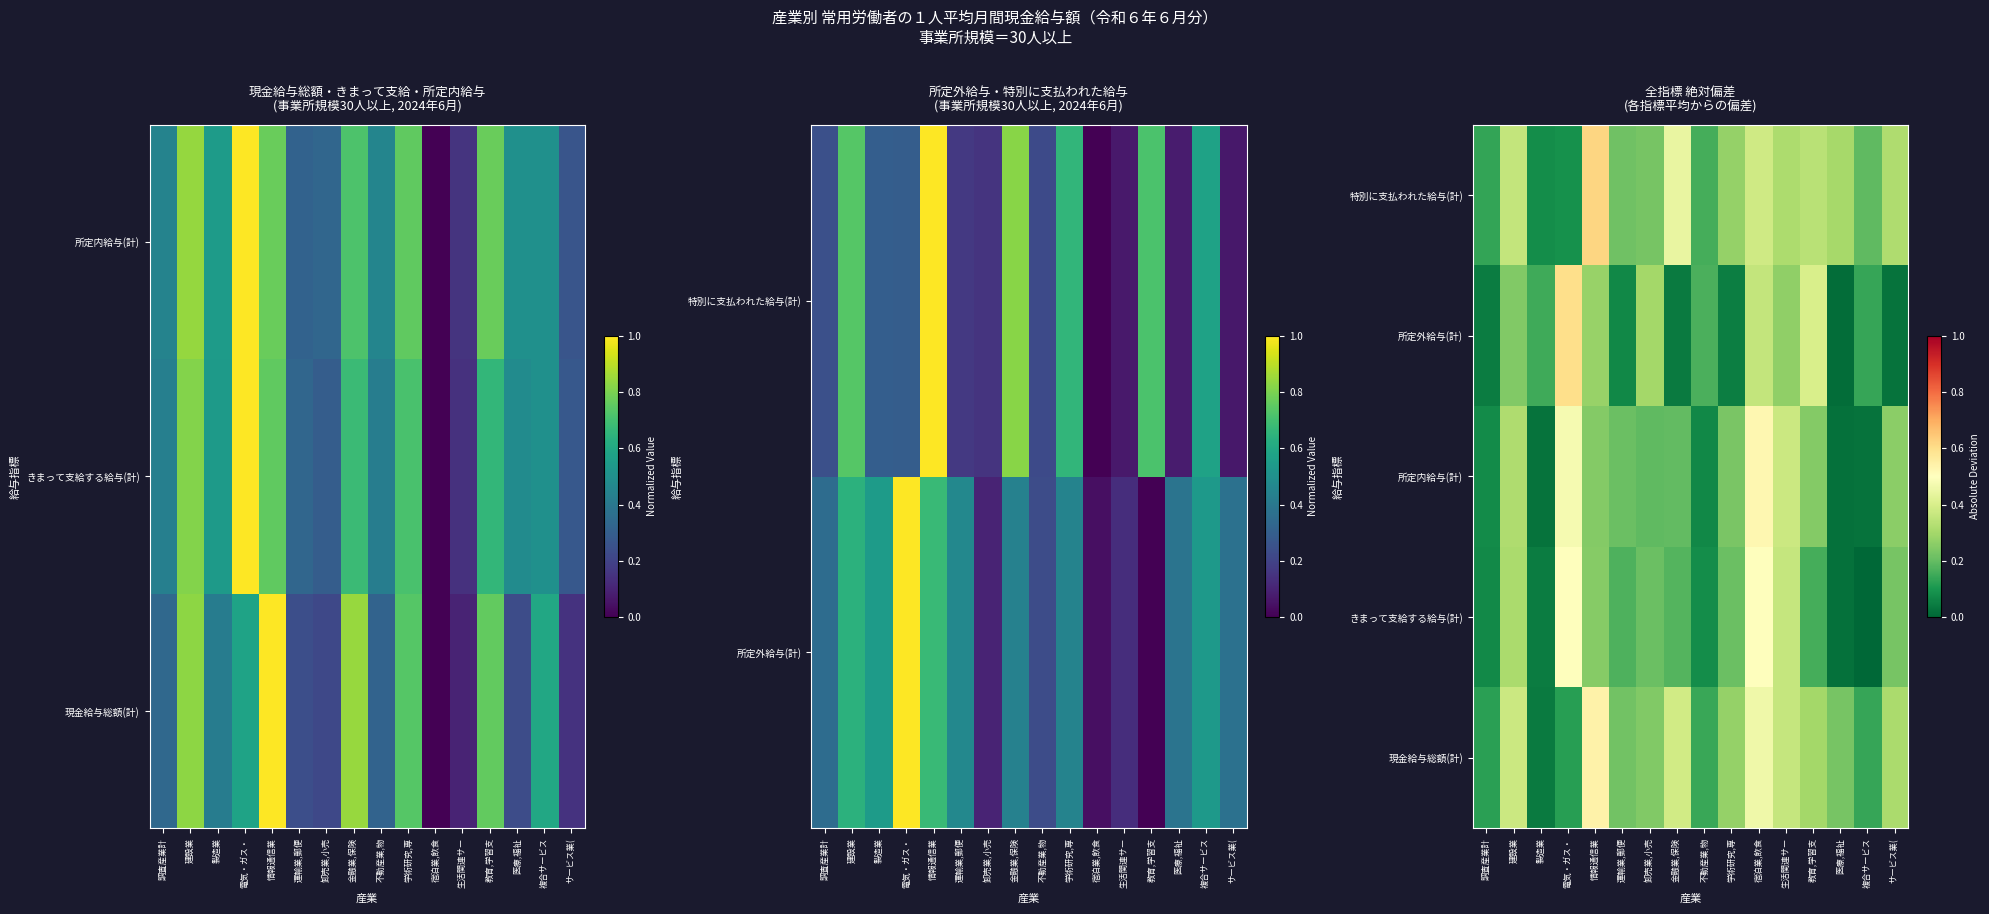

Count the 特別に支払われた給与(計) values in the range 0 to 1.

16